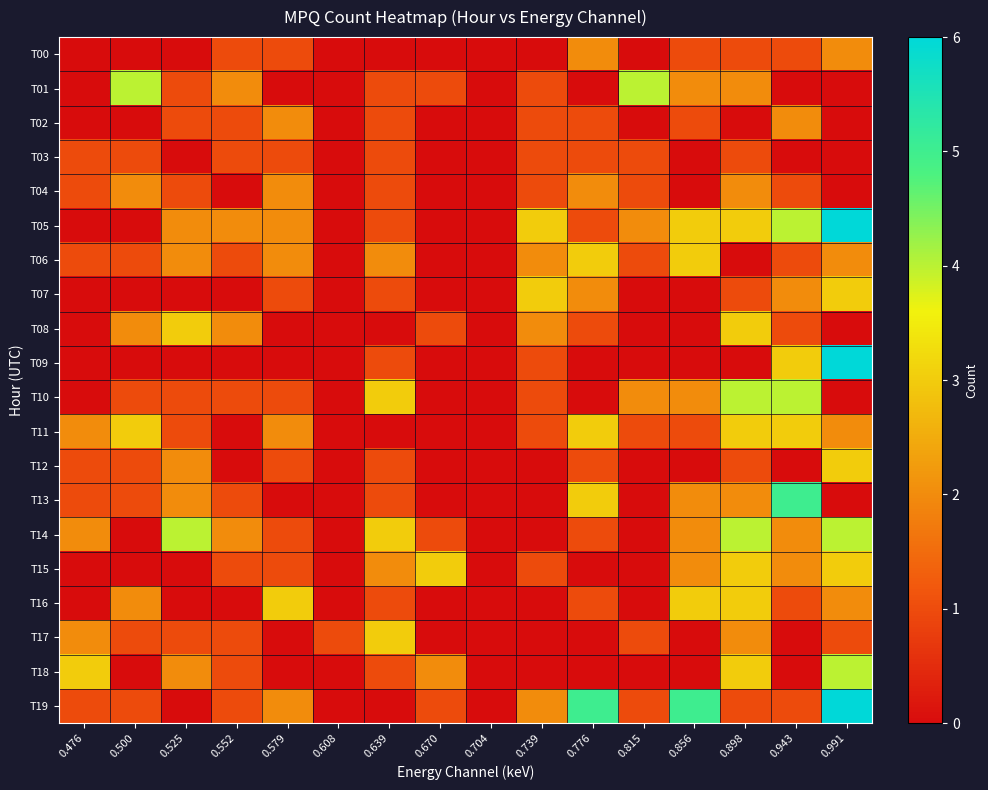

Count the number of categories in the chart.

16